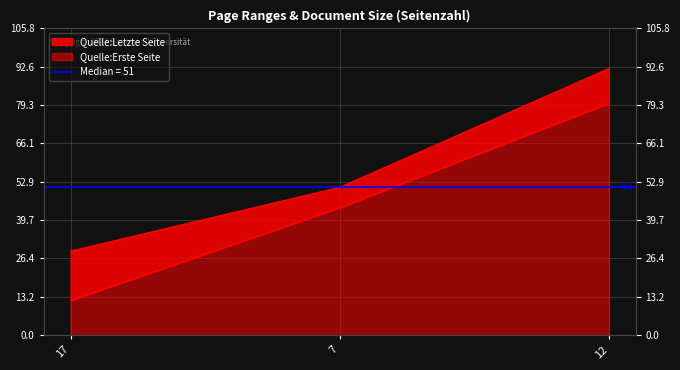

How many distinct data groups are displayed?

2